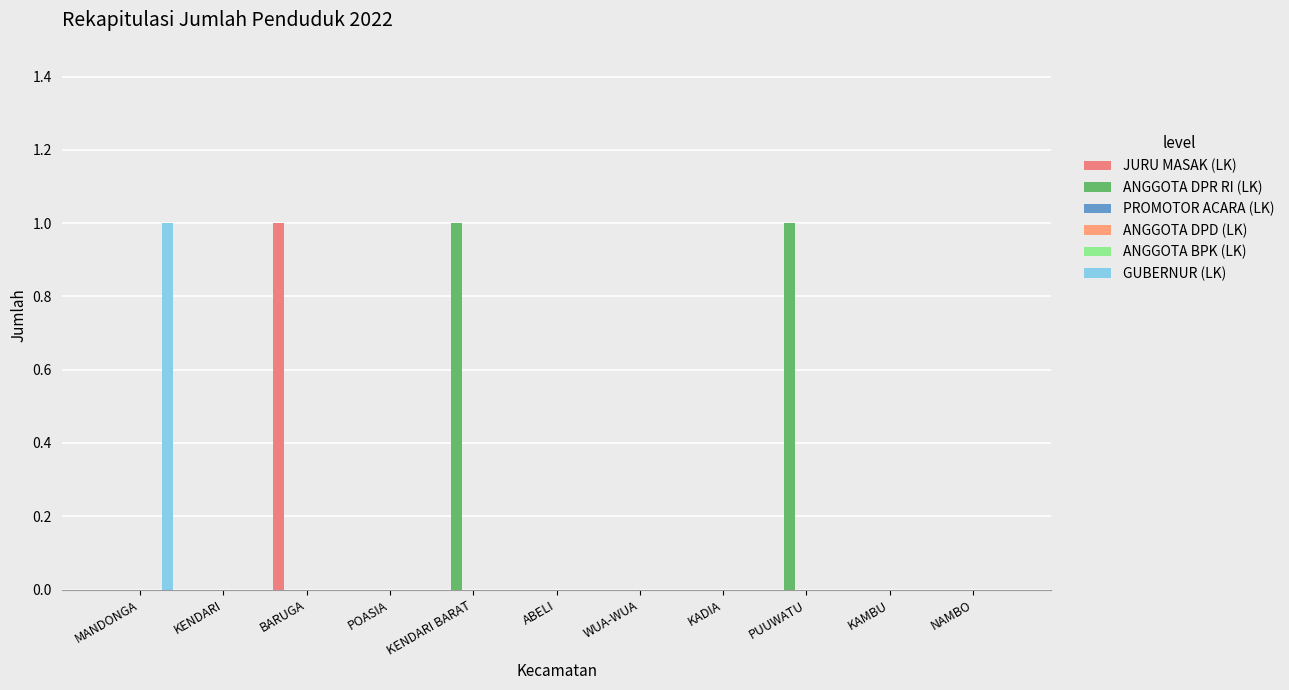

Reading left to right, extract all data points from this chart.

JURU MASAK (LK): 0	0	1	0	0	0	0	0	0	0	0
ANGGOTA DPR RI (LK): 0	0	0	0	1	0	0	0	1	0	0
PROMOTOR ACARA (LK): 0	0	0	0	0	0	0	0	0	0	0
ANGGOTA DPD (LK): 0	0	0	0	0	0	0	0	0	0	0
ANGGOTA BPK (LK): 0	0	0	0	0	0	0	0	0	0	0
GUBERNUR (LK): 1	0	0	0	0	0	0	0	0	0	0